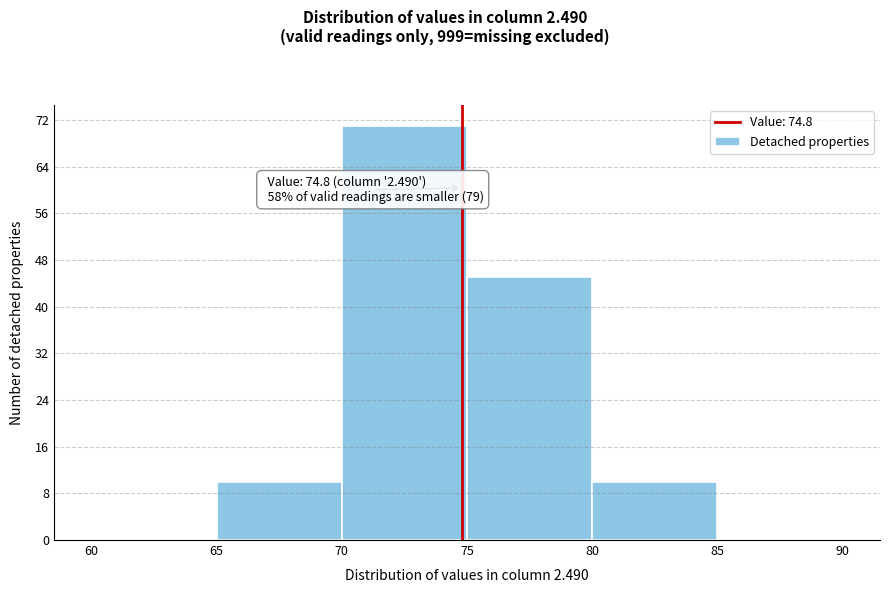

Which range on the x-axis has the tallest bar?

70 to 75